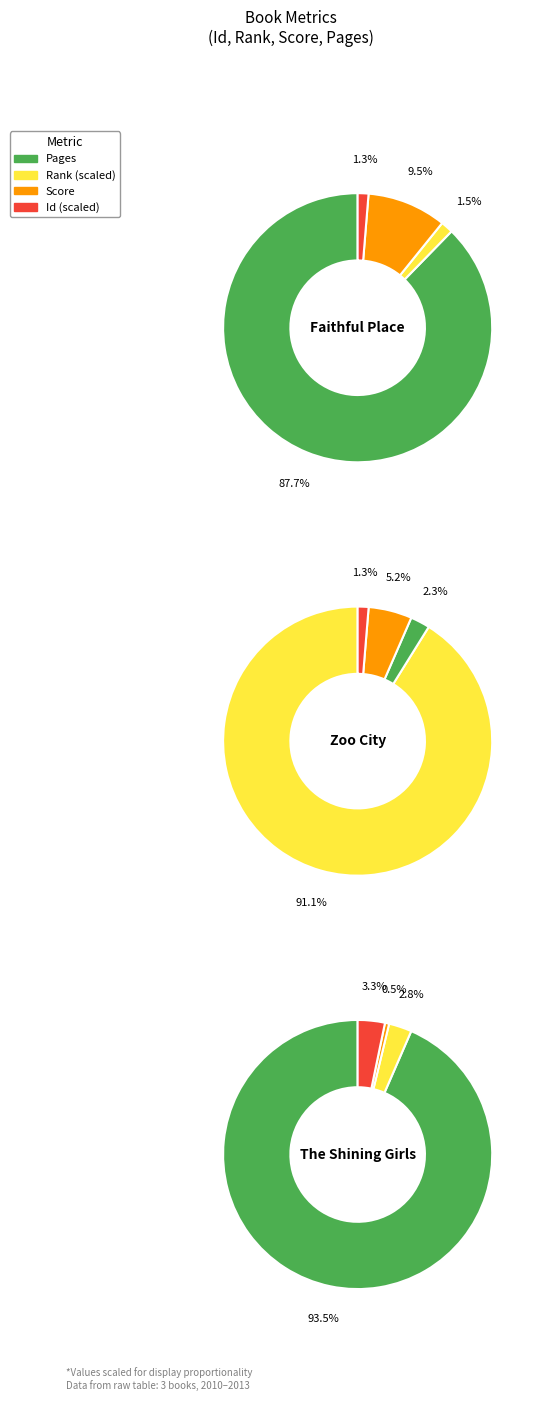

Is there any slice that represents more than half of the pie?

Yes